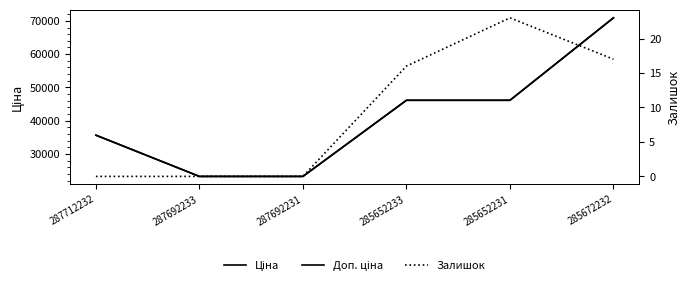

What is the sum of the Ціна values at 285672232 and 287692231?

94184.2